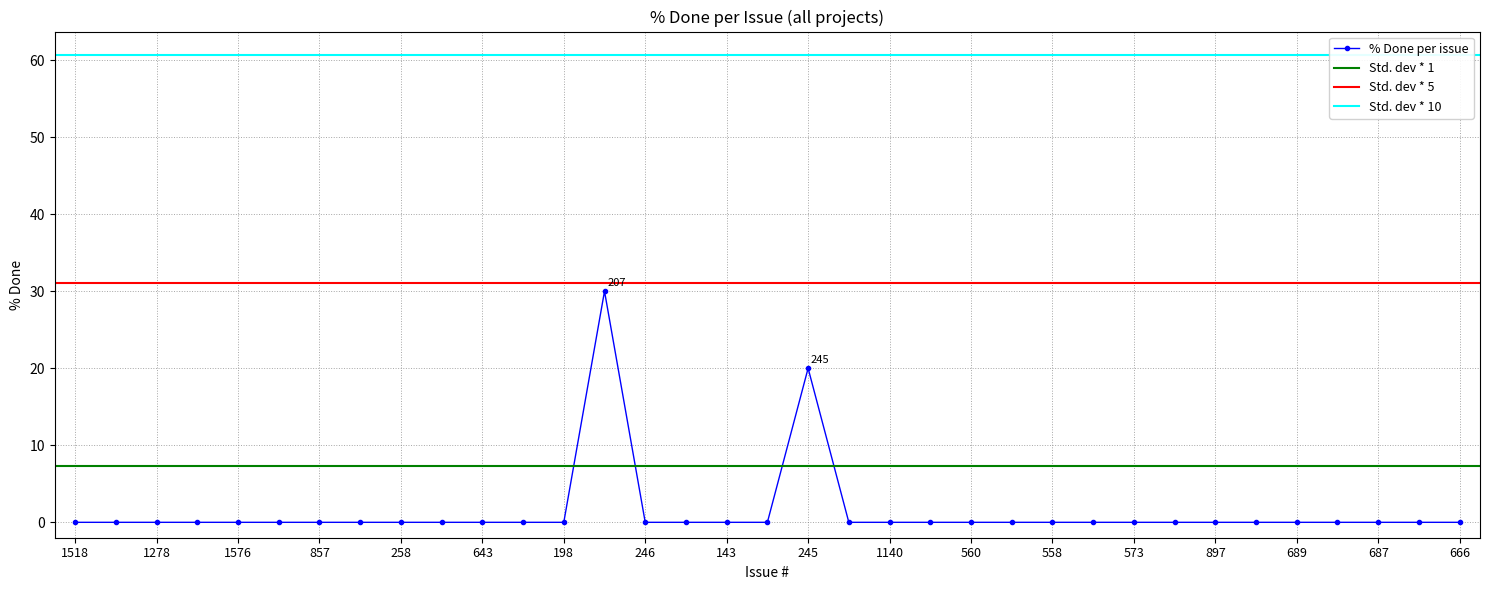

How many interior local peaks (higher than both neighbors) does the data have?

2